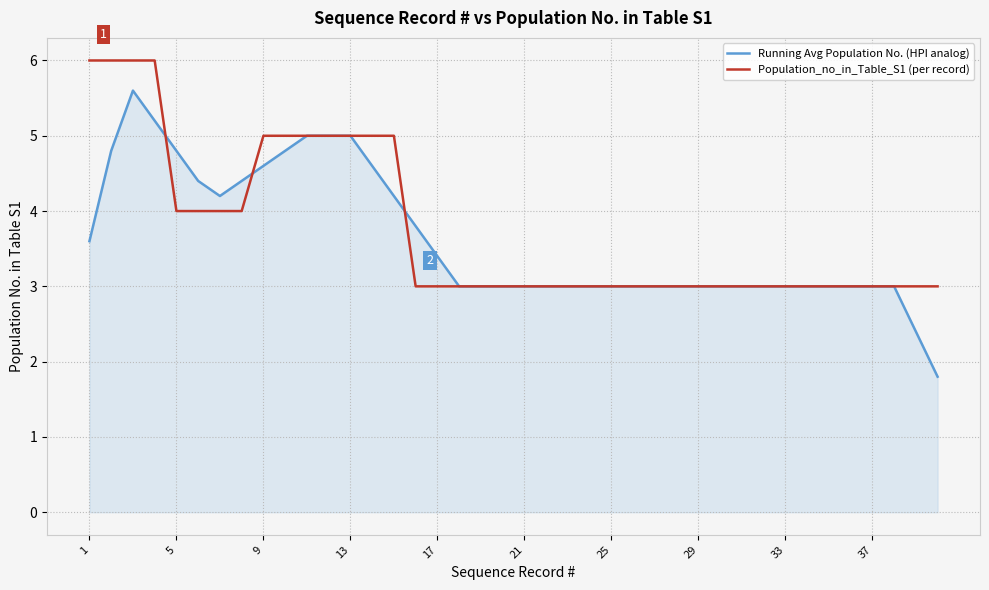

What is the greatest value displayed?

6.0